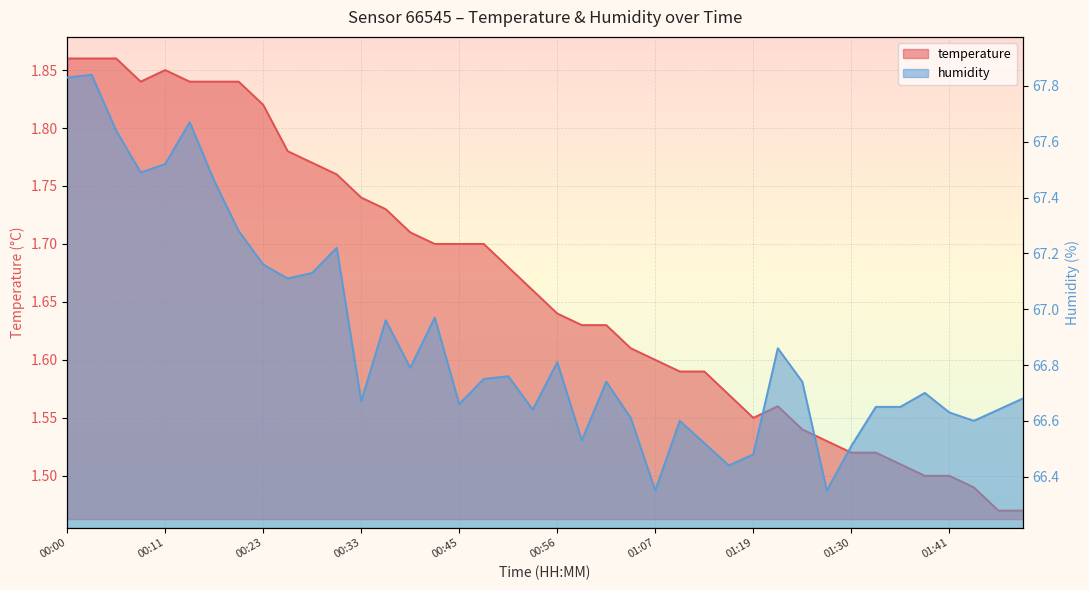

Rank the categories by humidity value from highest to lowest.

00:03, 00:00, 00:14, 00:06, 00:11, 00:08, 00:17, 00:20, 00:31, 00:23, 00:28, 00:25, 00:42, 00:36, 01:21, 00:56, 00:39, 00:50, 00:47, 01:01, 01:24, 01:38, 01:53, 00:33, 00:45, 01:33, 01:36, 00:53, 01:50, 01:41, 01:04, 01:10, 01:47, 00:59, 01:13, 01:30, 01:19, 01:16, 01:07, 01:27